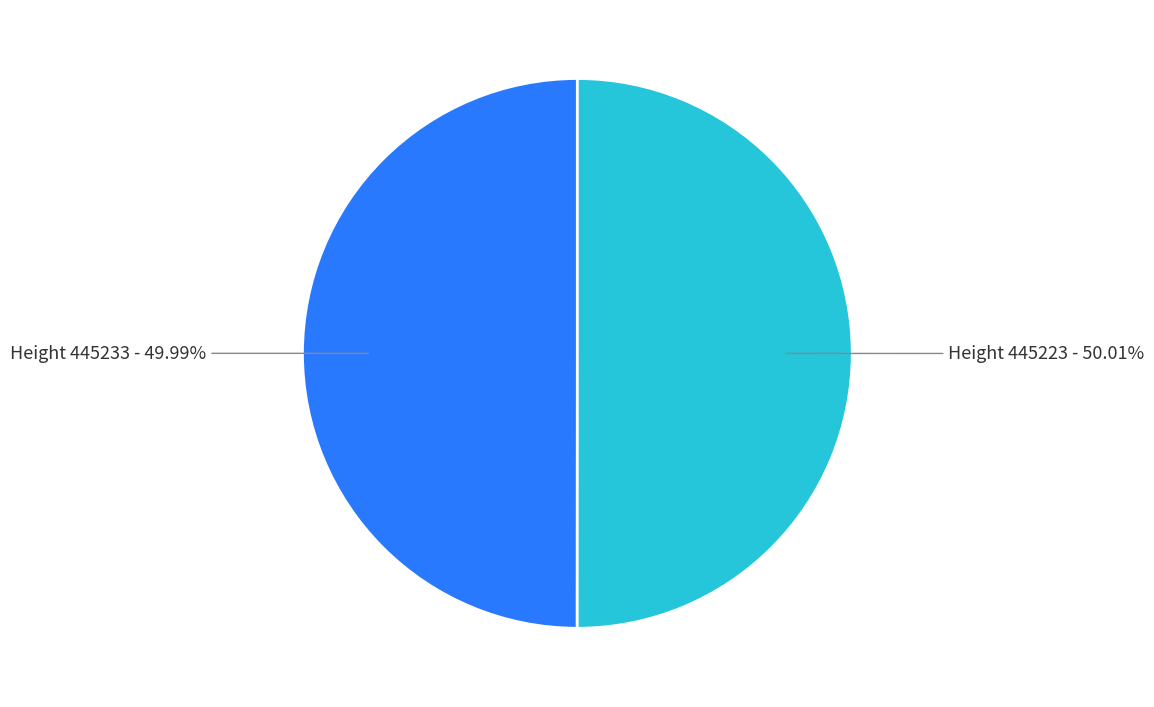

Is the sum of Height 445223 - 50.01% and Height 445233 - 49.99% greater than half?

Yes